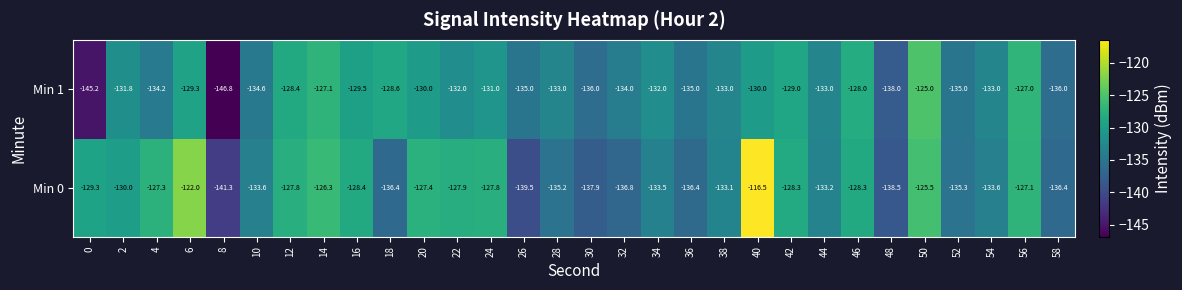

Which series changed the most between 2 and 38?

Min 0